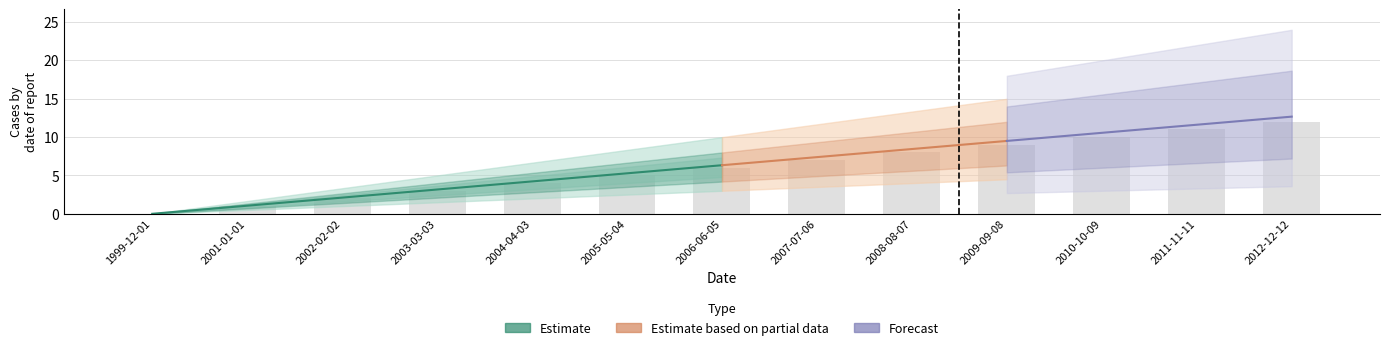

List the labels in order of value, largest first.

2012-12-12, 2011-11-11, 2010-10-09, 2009-09-08, 2008-08-07, 2007-07-06, 2006-06-05, 2005-05-04, 2004-04-03, 2003-03-03, 2002-02-02, 2001-01-01, 1999-12-01